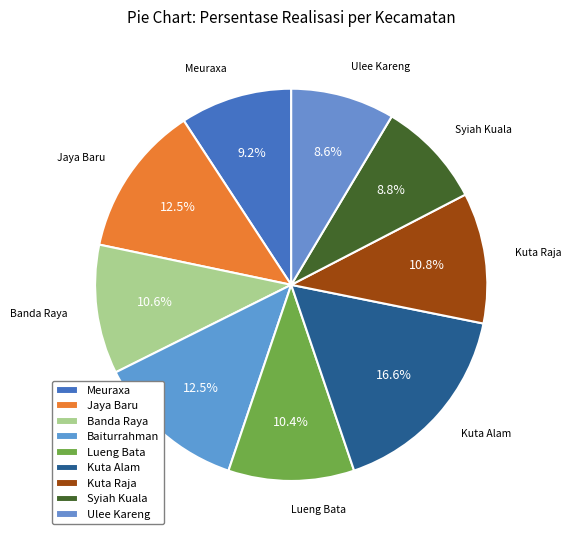

Do Syiah Kuala and Kuta Raja together represent more than half of the pie?

No